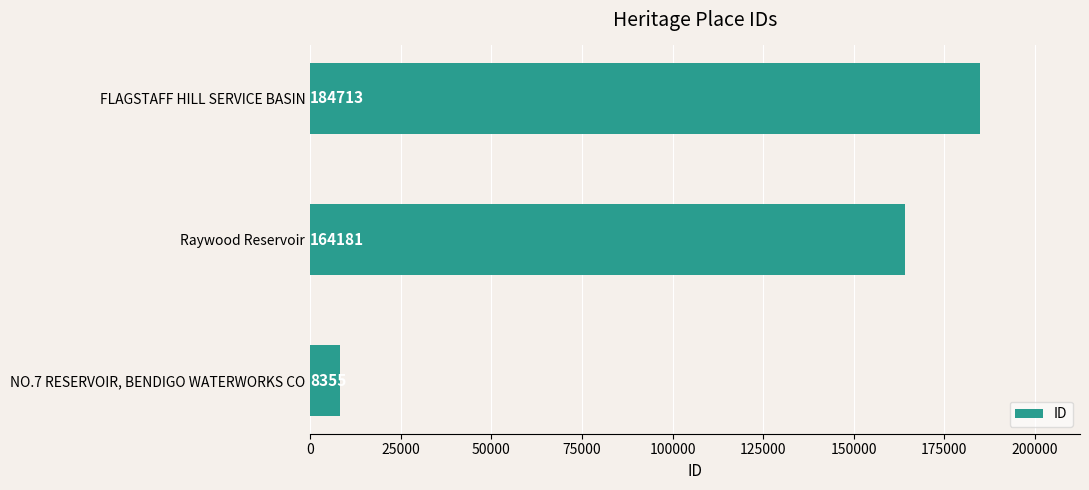

What is the average value?

119083